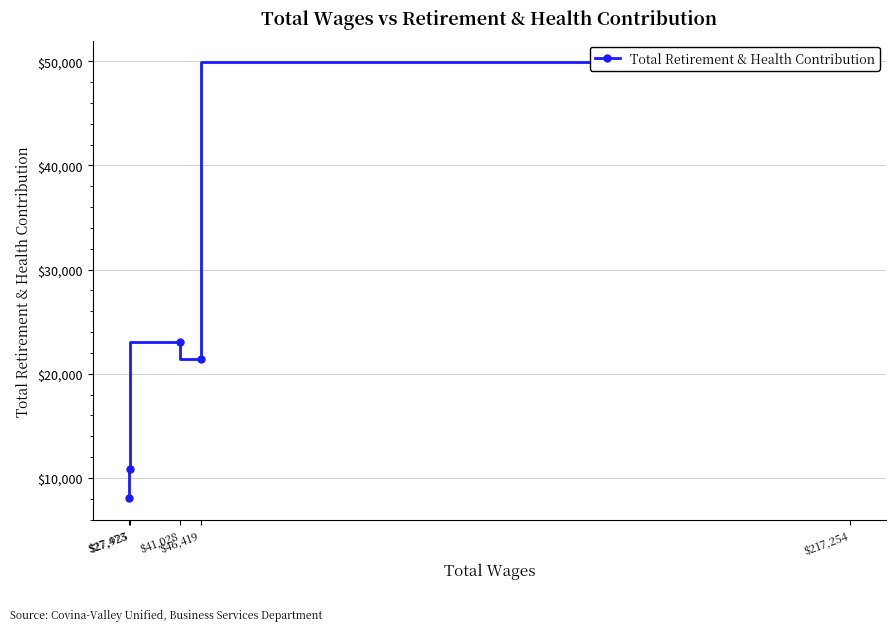

The chart shows a value of 12413 at $27,473. True or false?

False